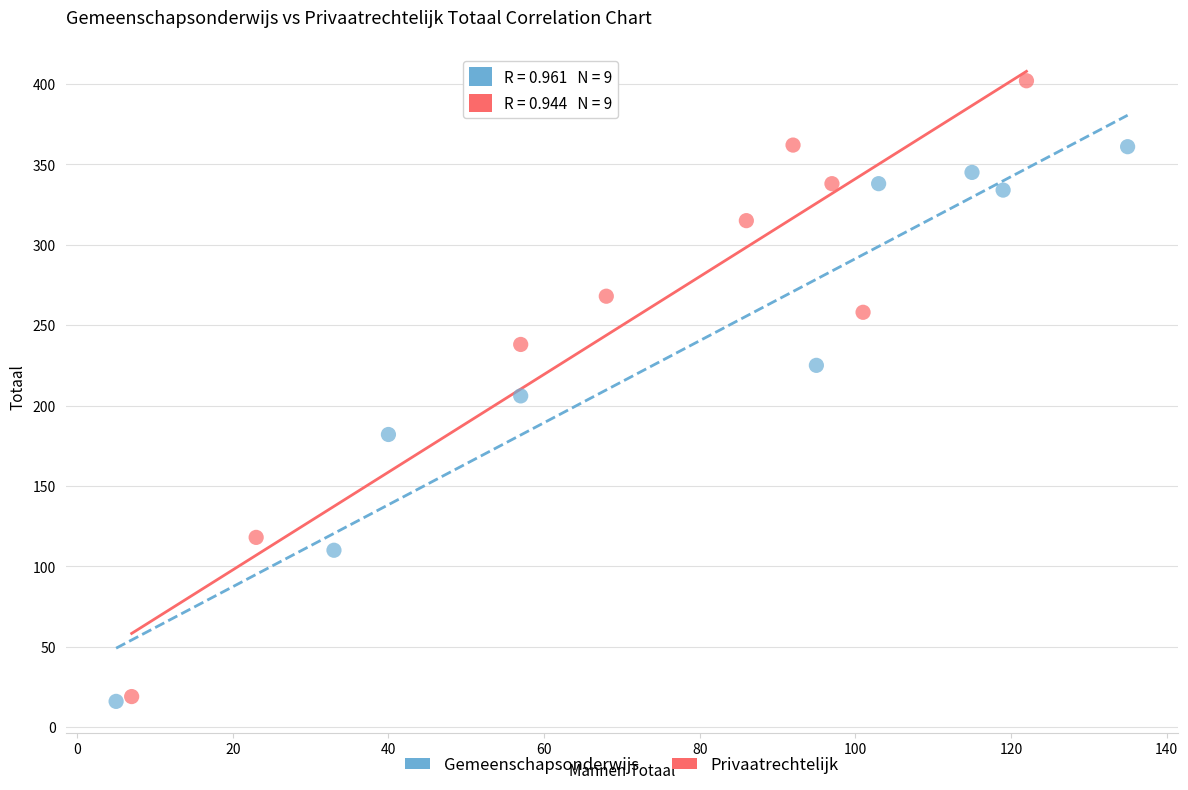

Which series has the largest Y range (max minus min)?

Privaatrechtelijk